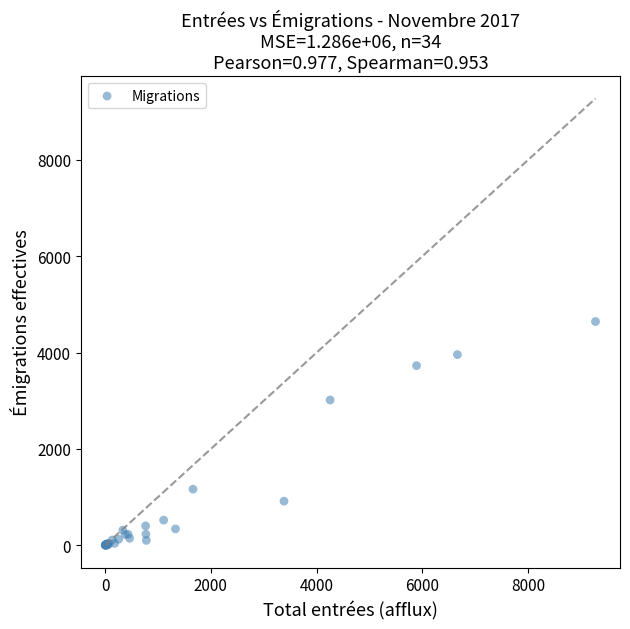

What Y value in the scatter plot is closest to 2323?

3016